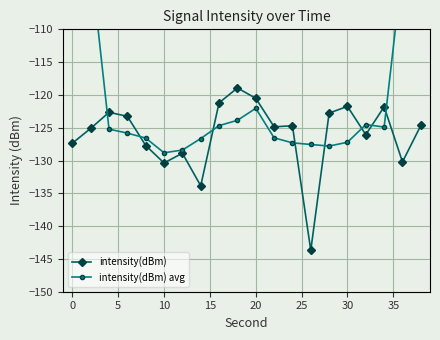

Reading right to left, extract all data points from this chart.

intensity(dBm): -124.7	-130.2	-121.8	-126.1	-121.8	-122.8	-143.7	-124.7	-124.9	-120.5	-118.9	-121.2	-133.9	-128.9	-130.4	-127.7	-123.3	-122.6	-125.1	-127.4
intensity(dBm) avg: -75.3	-100.5	-124.9	-124.5	-127.2	-127.8	-127.6	-127.3	-126.5	-122.0	-123.9	-124.7	-126.7	-128.4	-128.8	-126.6	-125.8	-125.2	-99.7	-75.0